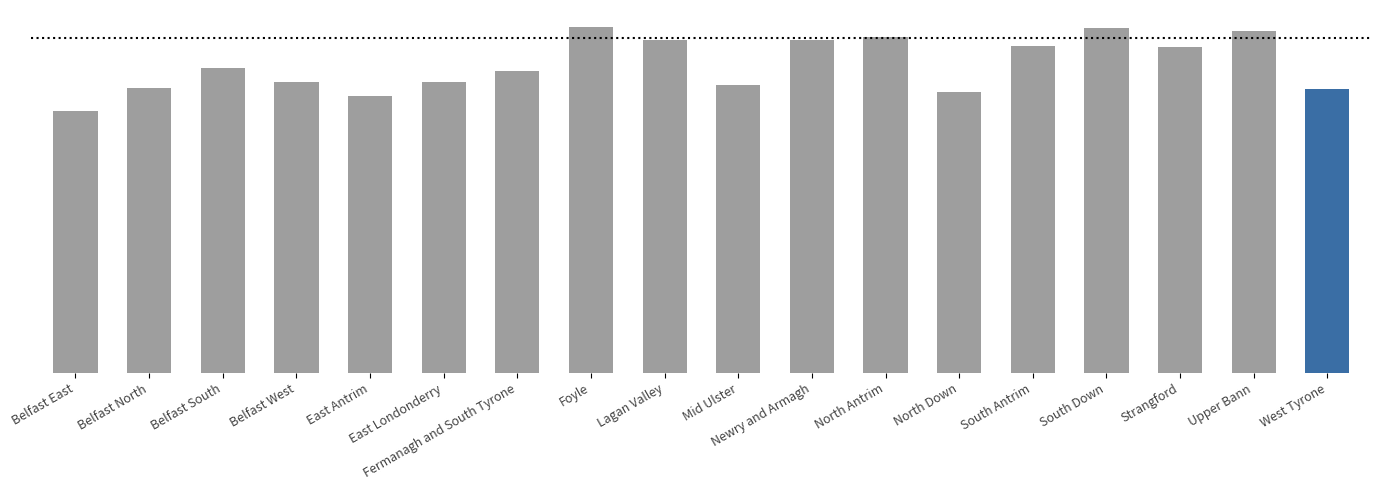

What is the maximum value shown in the chart?

103268